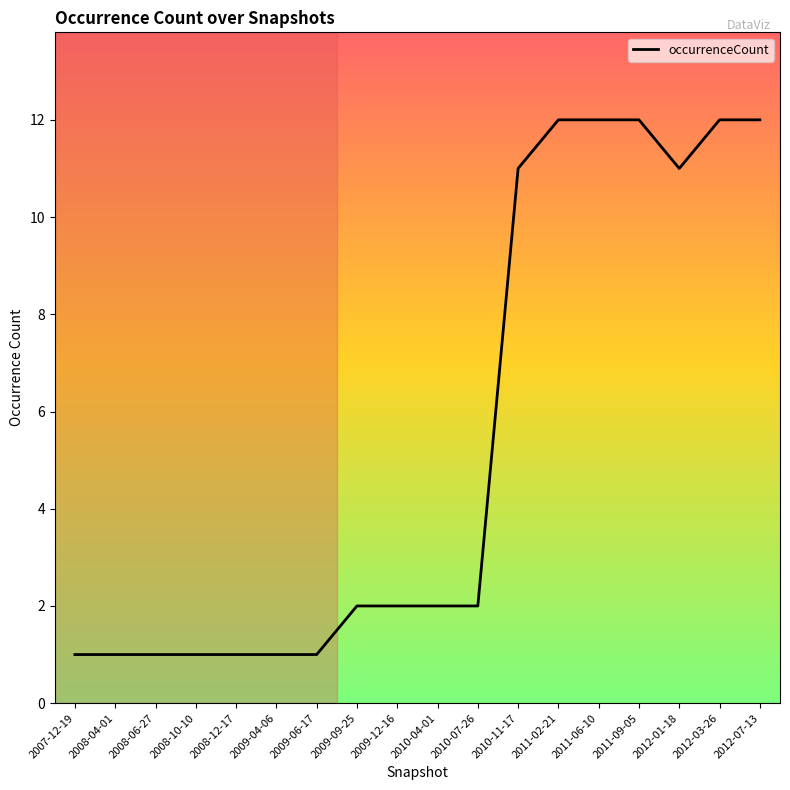

What position from the right is 2008-10-10?

15